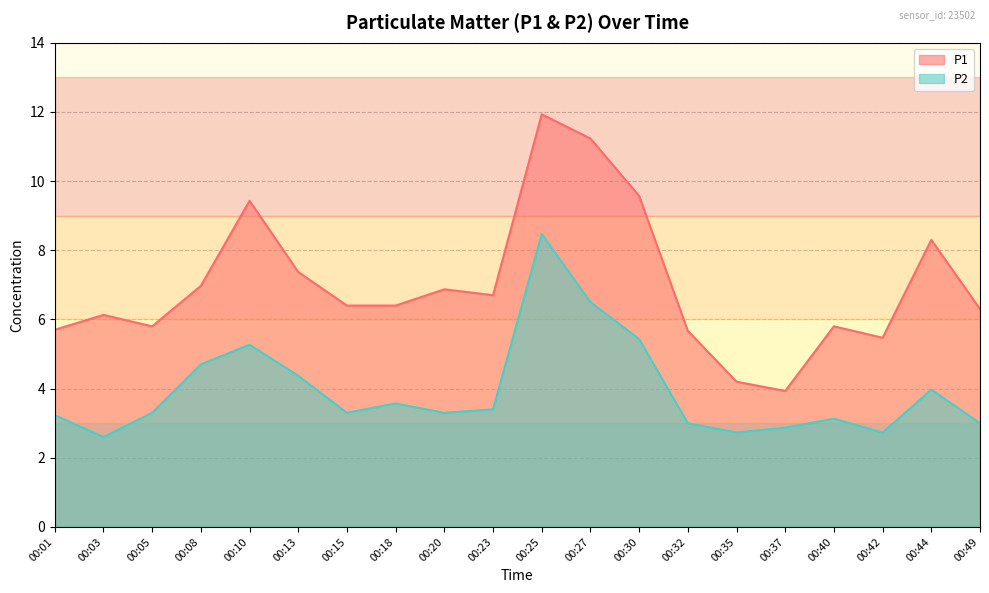

At which category is the sum across all series the highest?

00:25